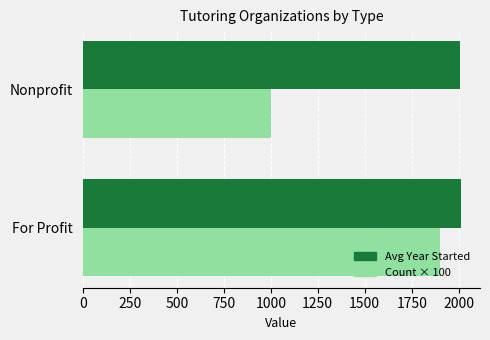

What is the sum of all Avg Year Started values?

4020.5